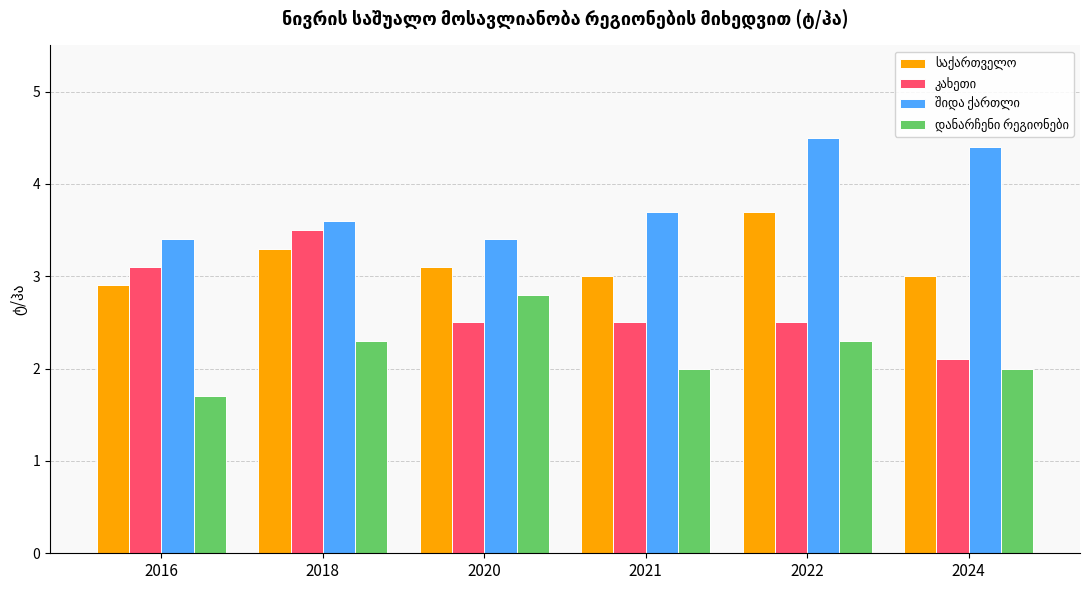

What is the difference between the highest and lowest values at 2020?

0.9